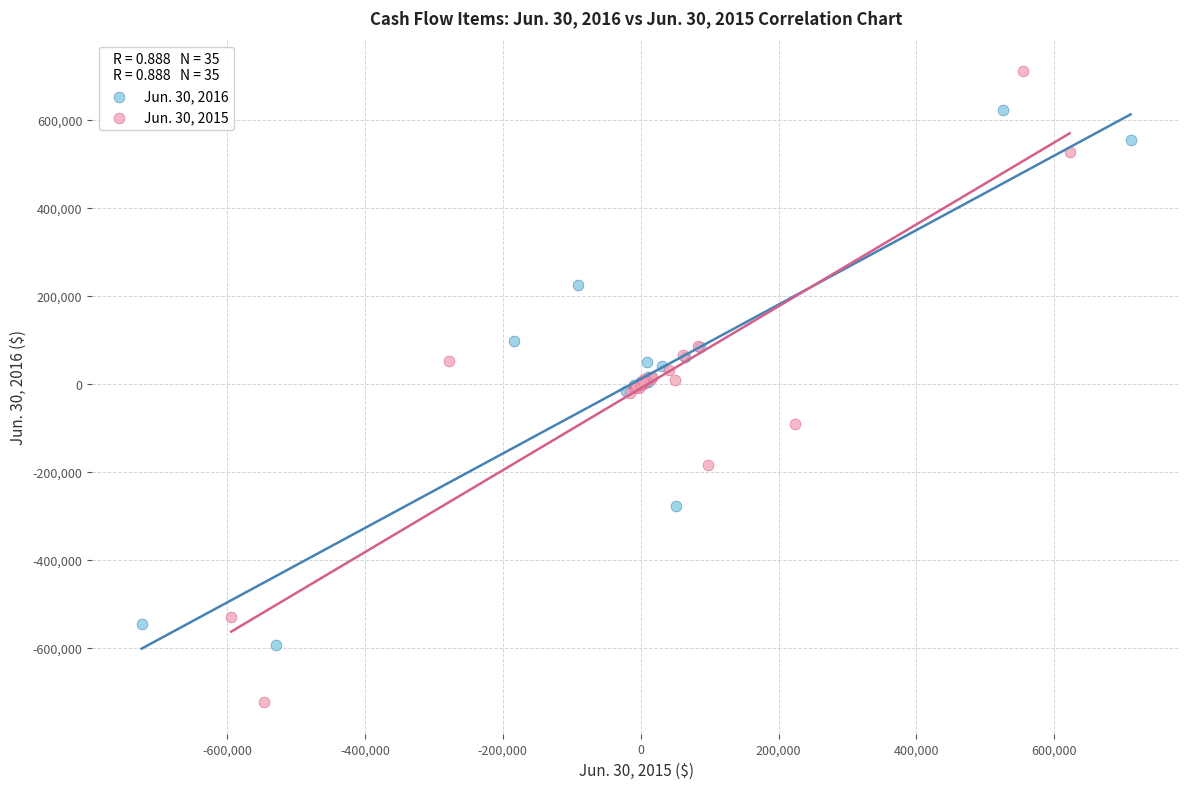

Which series contains the highest Y value?

Jun. 30, 2015